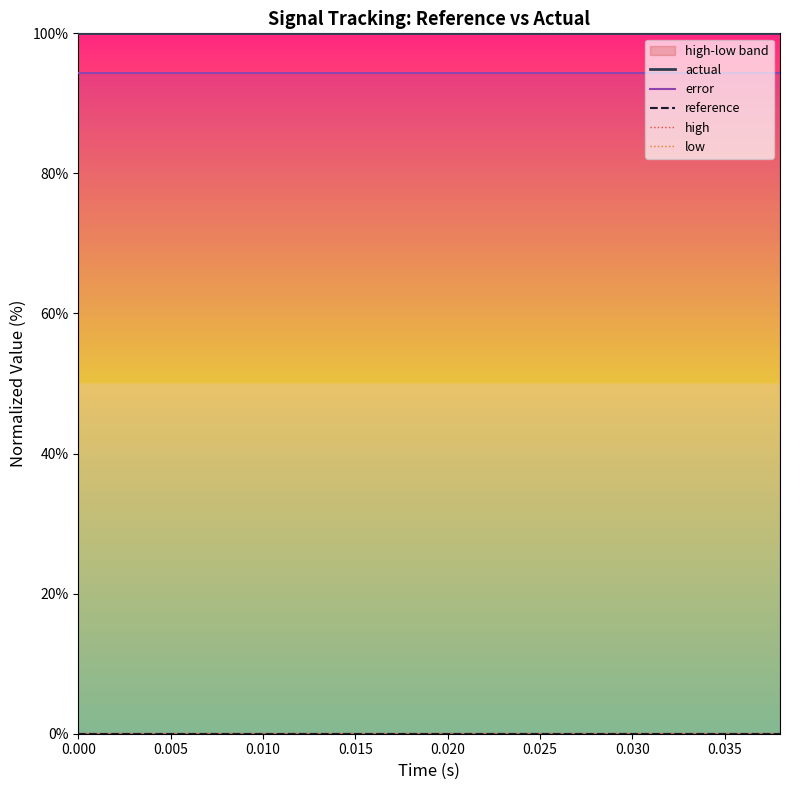

True or false: error and actual intersect in this chart.

False